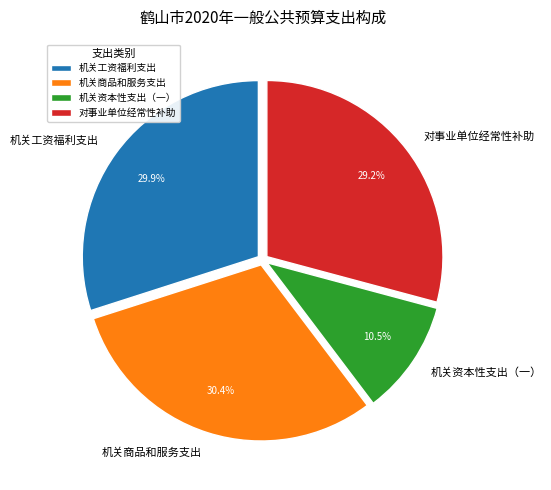

What percentage is the 机关商品和服务支出 slice, to the nearest percent?

30%